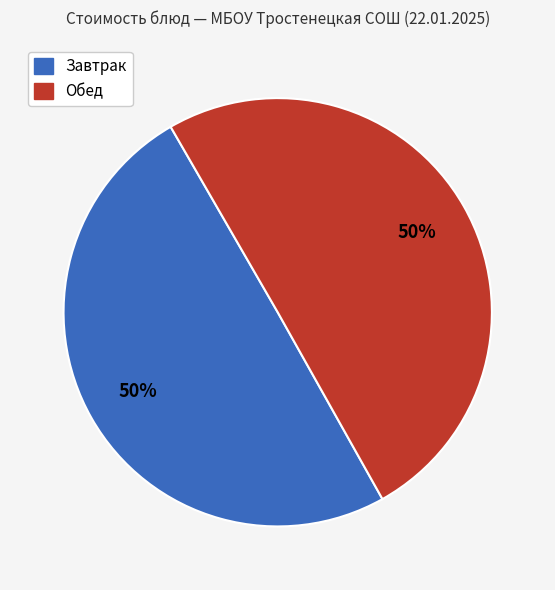

To the nearest percent, what is the average slice percentage?

50%